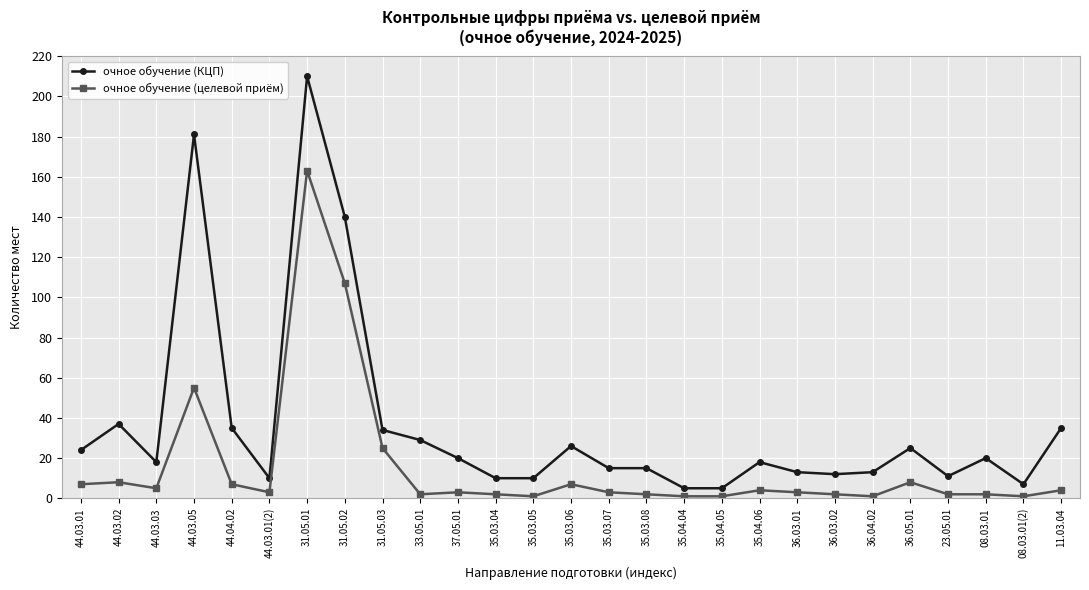

True or false: очное обучение (целевой приём) has a value of 163 at 31.05.01.

True